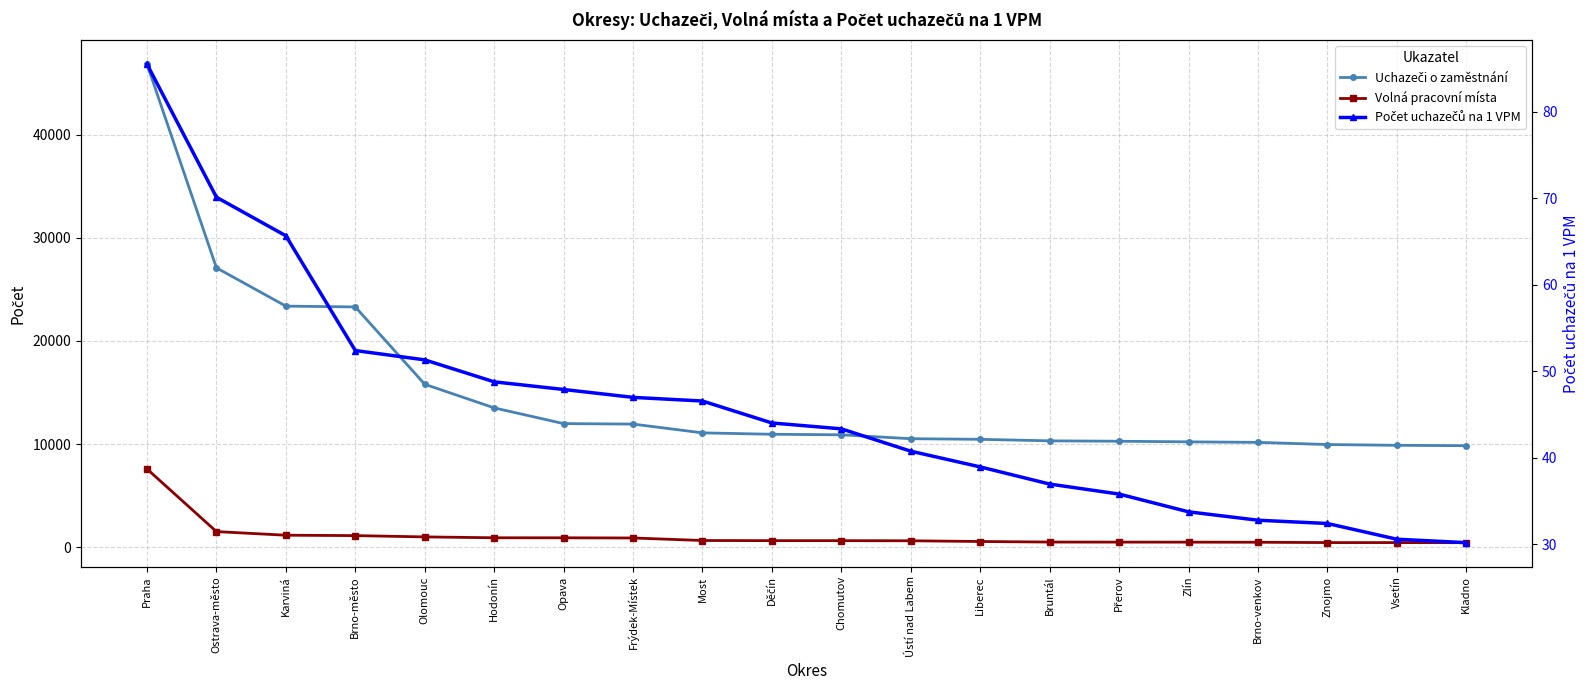

Which series has the largest range (max minus min)?

Uchazeči o zaměstnání